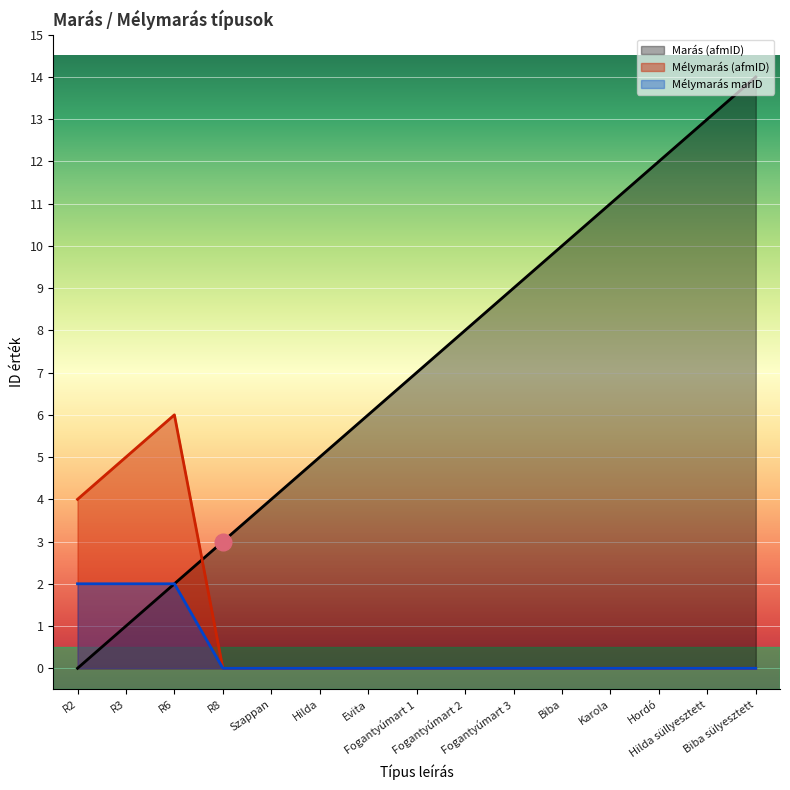

The Mélymarás (afmID) series shows 0 at Karola. True or false?

True